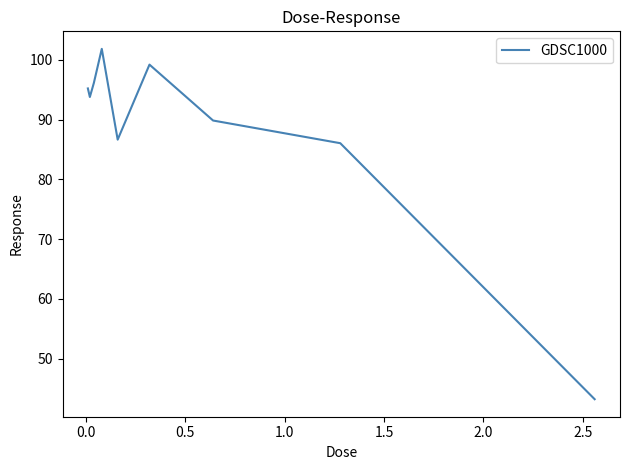

Does the chart have visible grid lines?

No